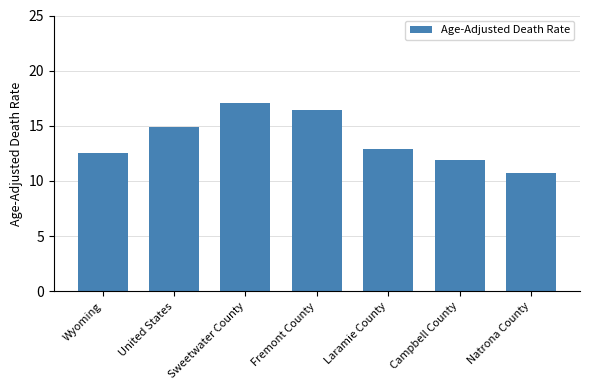

The value at Campbell County is 16.4. True or false?

False